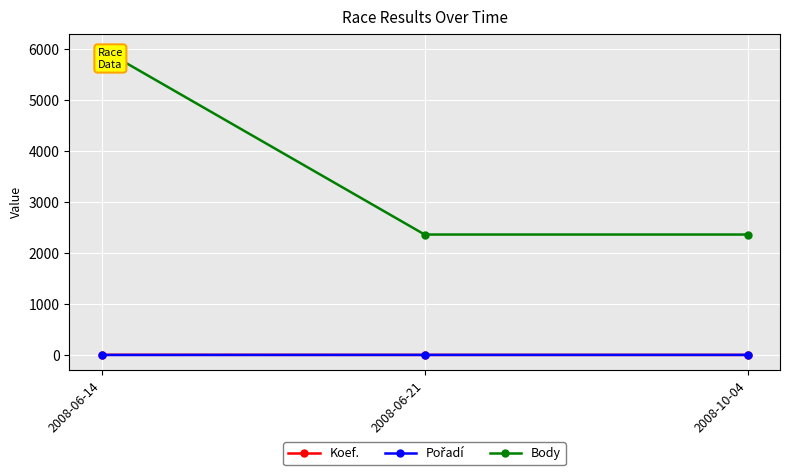

Rank the series by their maximum value, from highest to lowest.

Body, Koef., Pořadí